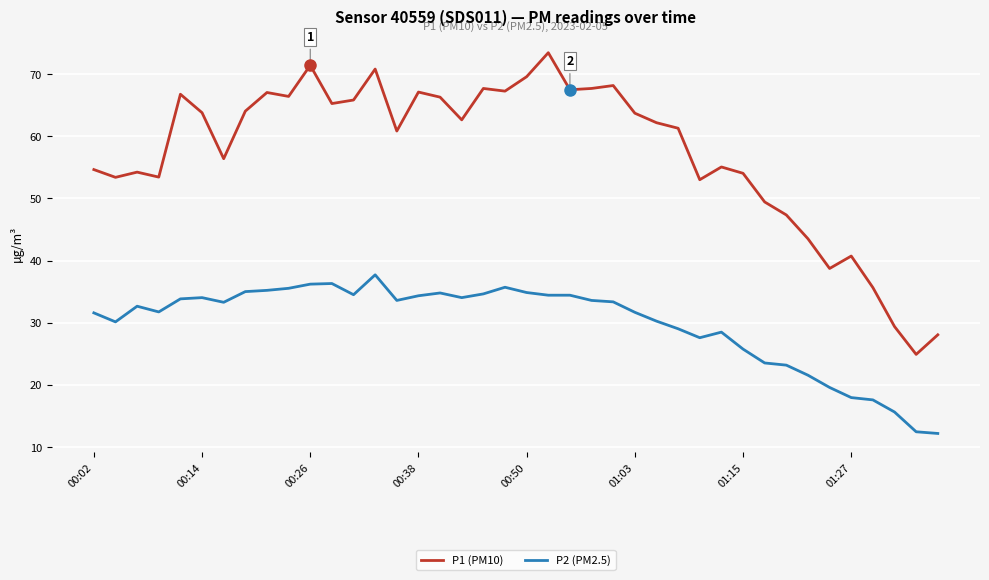

What is the difference between the maximum and minimum values in the P2 (PM2.5) series?

25.5